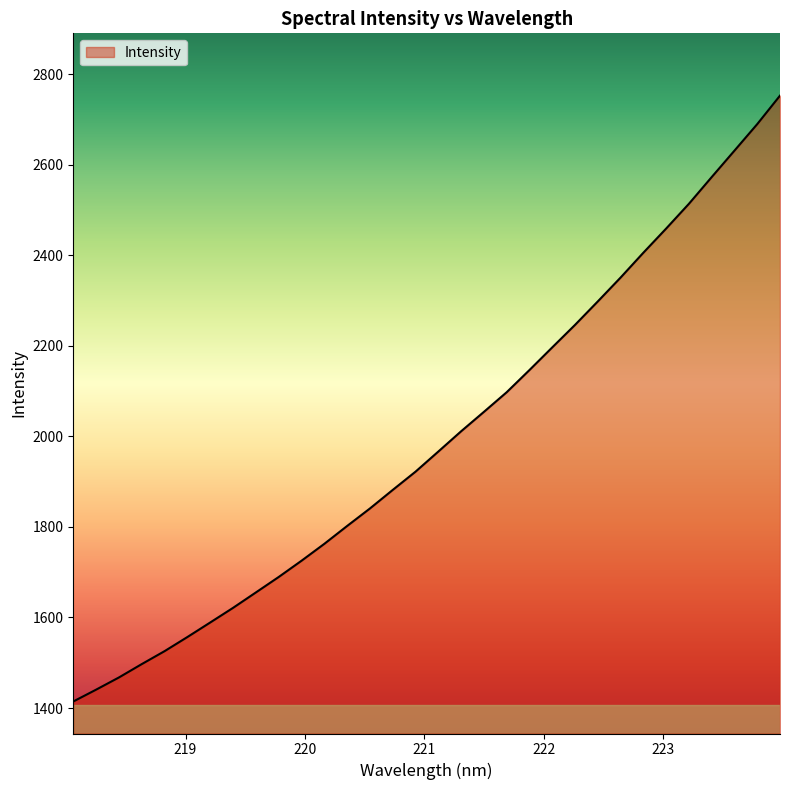

What is the difference between the maximum and minimum values?

1338.8